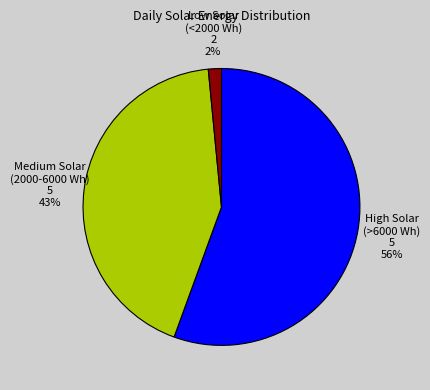

Is there any slice that represents more than half of the pie?

Yes